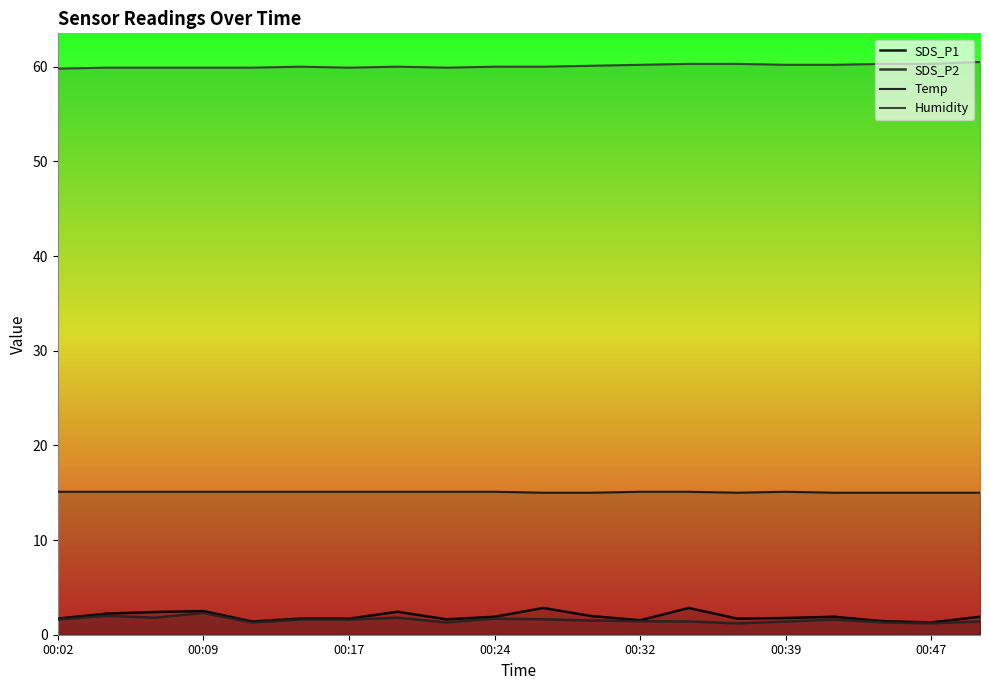

What is the value of the SDS_P2 point at the 14th from the left?

1.4